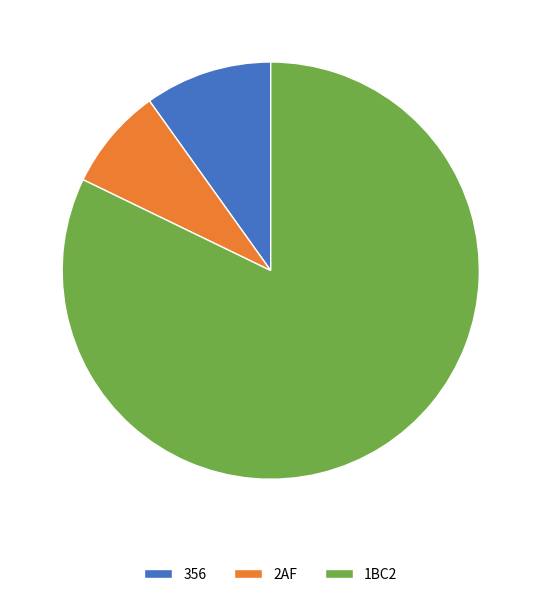

Is it true that 356 is 10% of the pie?

True